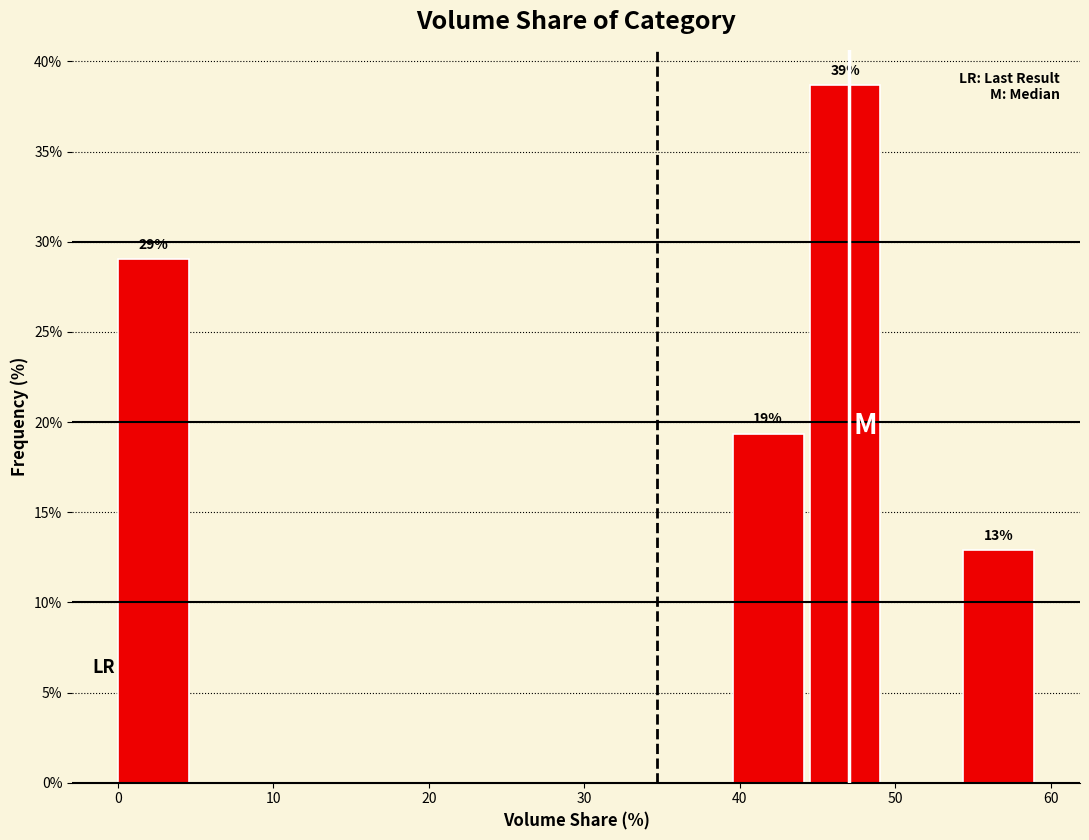

Over which range of the x-axis is the bar tallest?

44 to 49